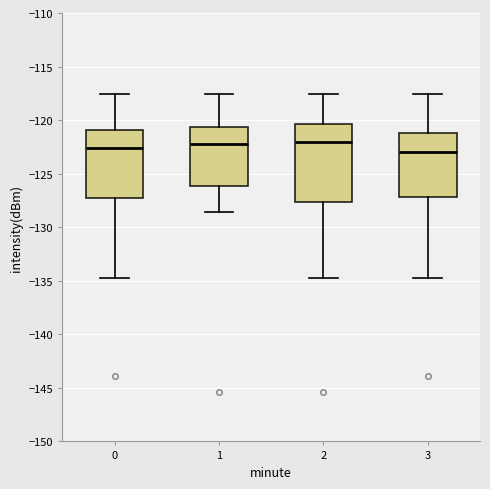

Reading left to right, transcribe this box plot: for each box, give where its median line is, the range the box spans, and where its two whiskers end, as read against the y-axis. The values are not printed on the chart, so give them approximately, as read against the axis.

0: median -122.5, box -127.5 to -121.0, whiskers -134.5 to -117.5
1: median -122.0, box -126.0 to -120.5, whiskers -128.5 to -117.5
2: median -122.0, box -127.5 to -120.5, whiskers -134.5 to -117.5
3: median -123.0, box -127.0 to -121.0, whiskers -134.5 to -117.5